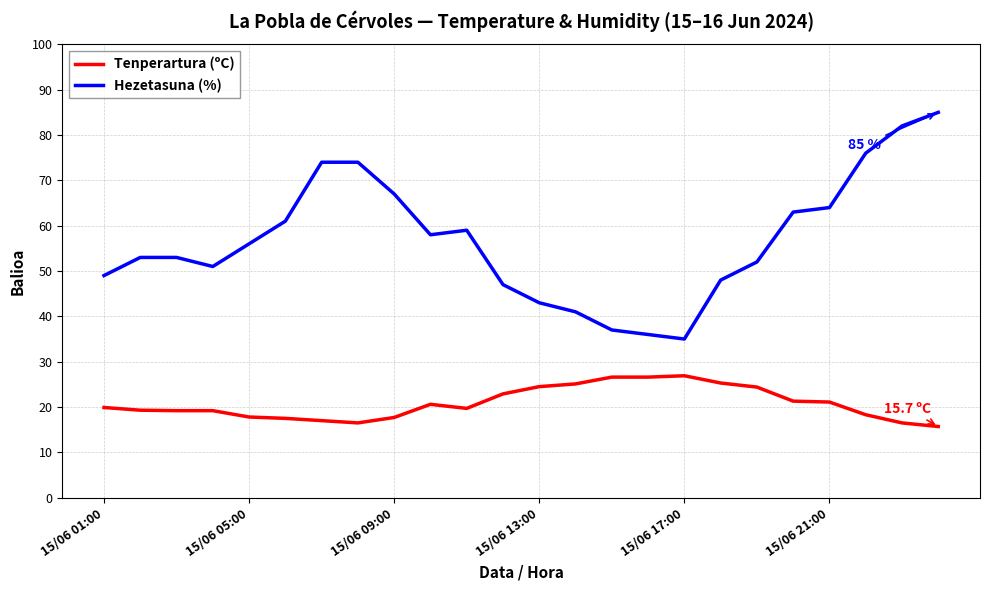

What is the sum of all Tenperartura (ºC) values?

499.6